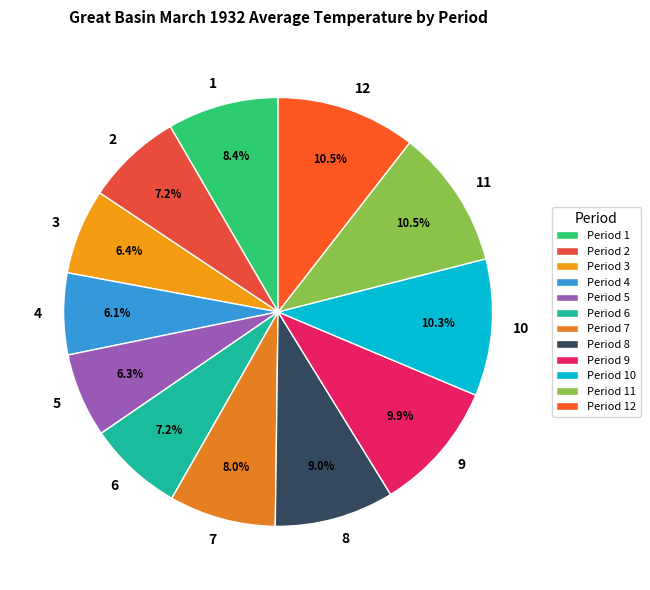

True or false: 2 accounts for 7% of the total.

True